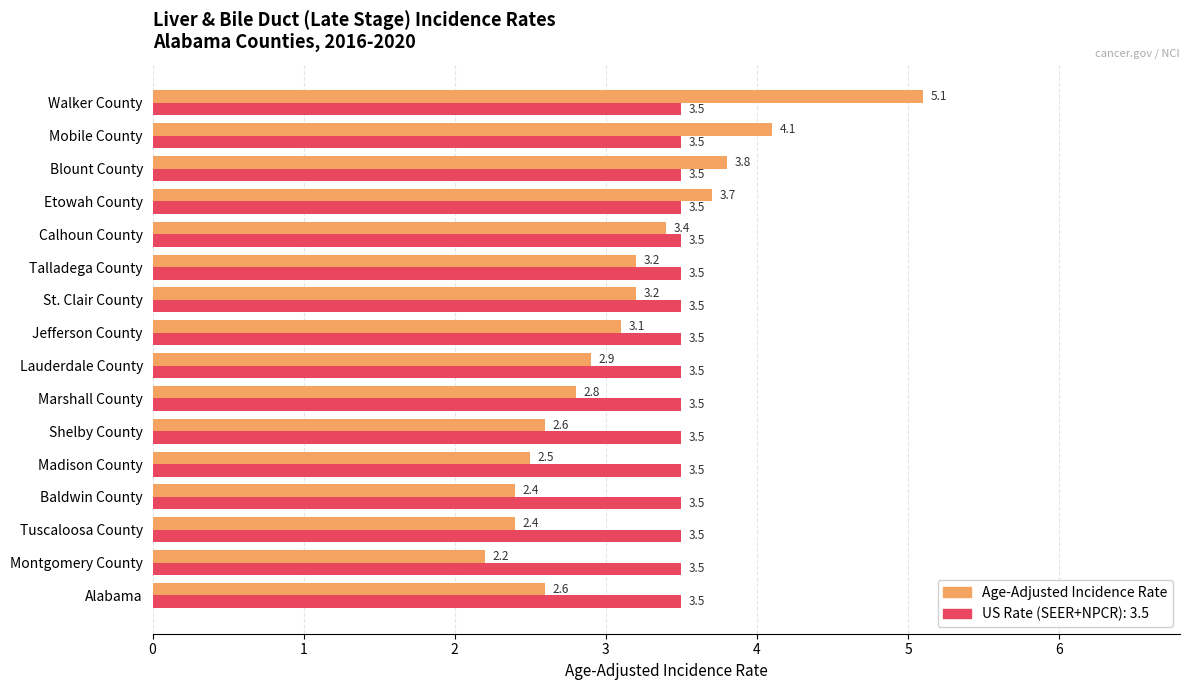

What is the difference between the highest and lowest values at Mobile County?

0.6